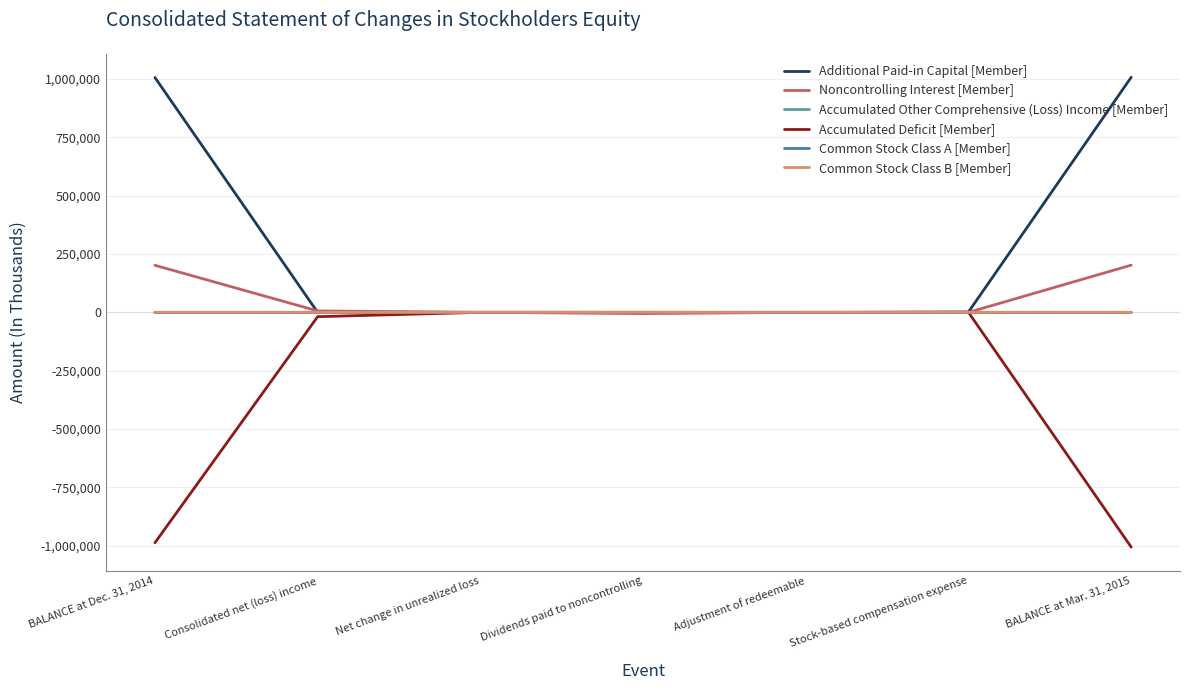

What is the difference between the highest and lowest values at Stock-based compensation expense?

1581